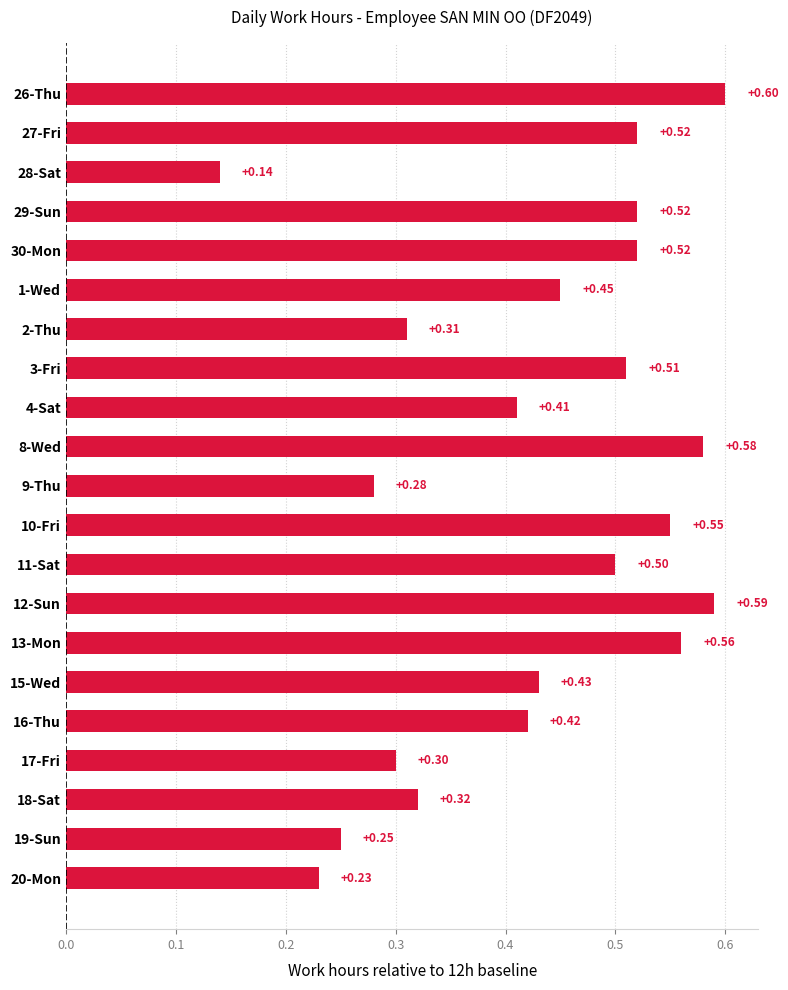

What is the sum of the values at 17-Fri and 1-Wed?

0.8